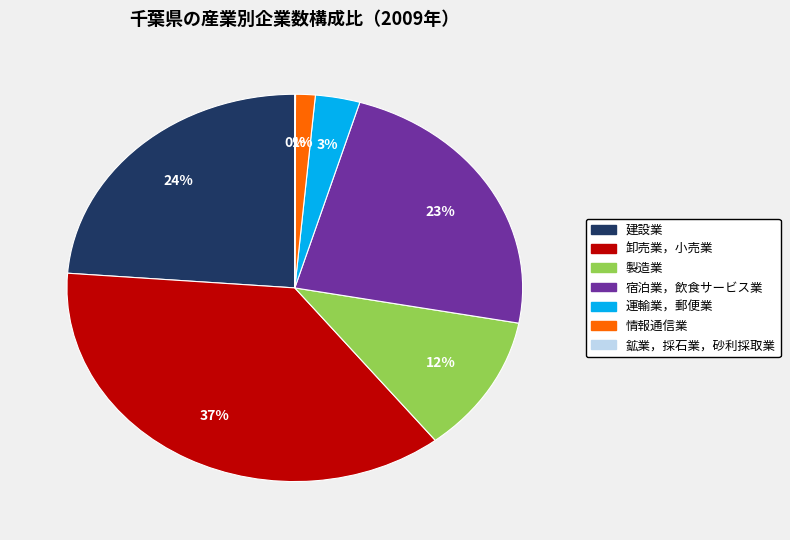

The 運輸業，郵便業 slice represents 3% of the pie. True or false?

True